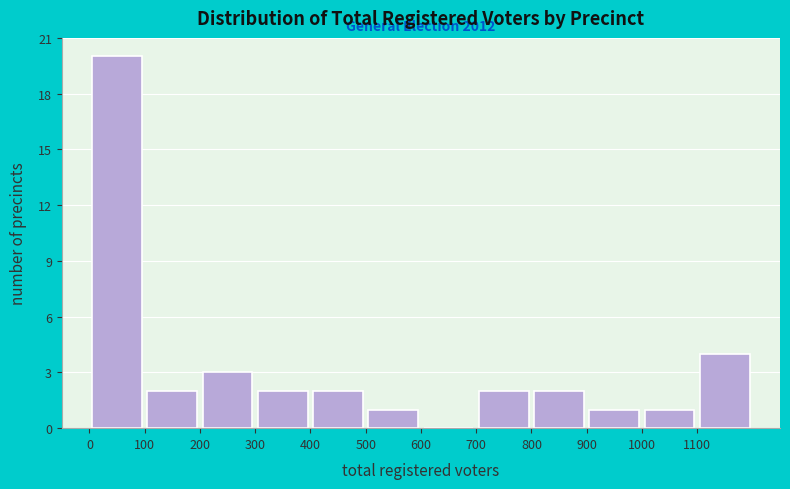

Over which range of the x-axis is the bar tallest?

0 to 100